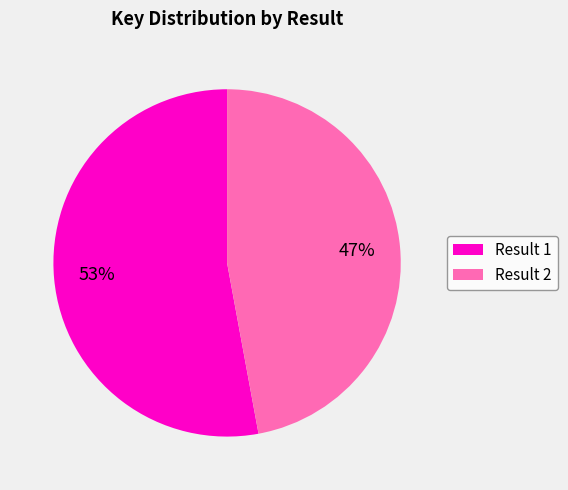

To the nearest percent, what percentage of the pie is Result 2?

47%